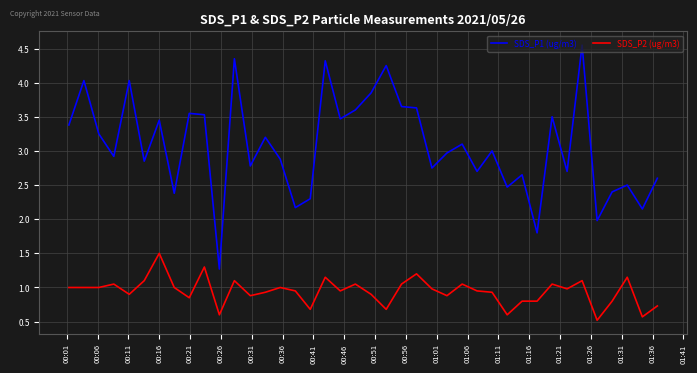

What is the minimum value shown in the chart?

0.5